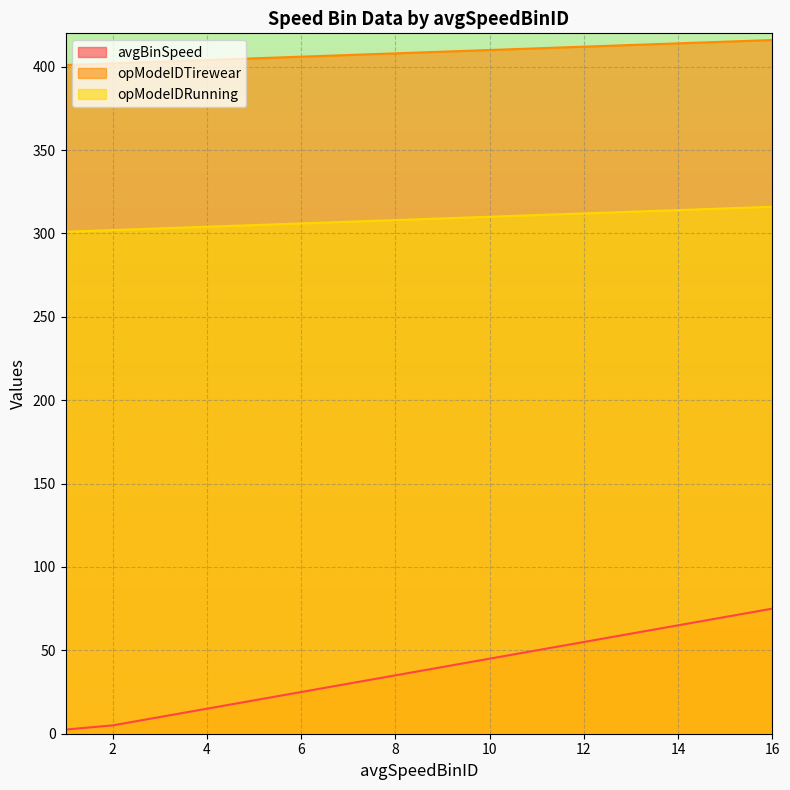

What is the value of the avgBinSpeed point at the 15th from the left?

70.0